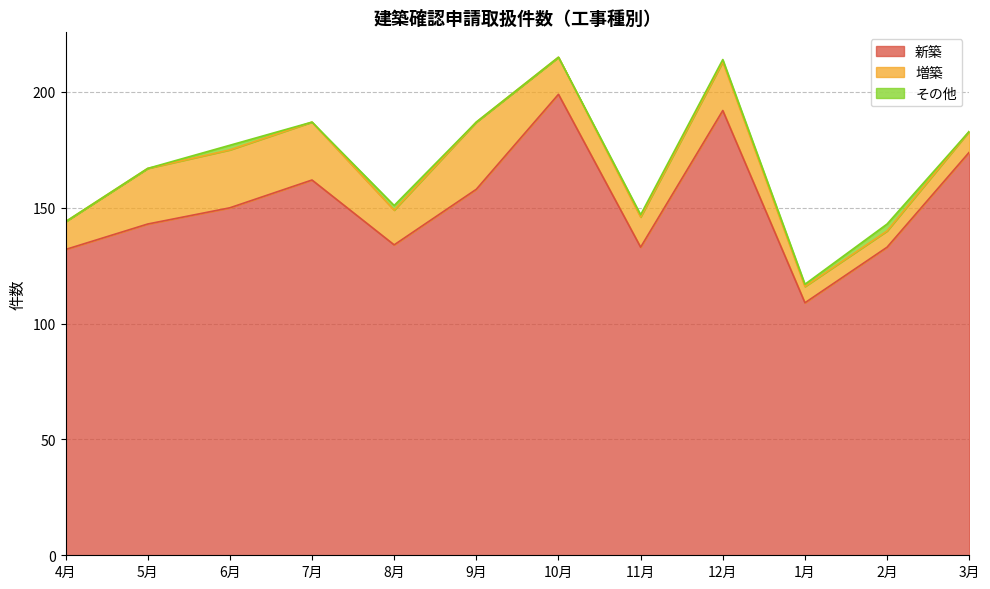

What is the sum of the 増築 values at 6月 and 10月?

41